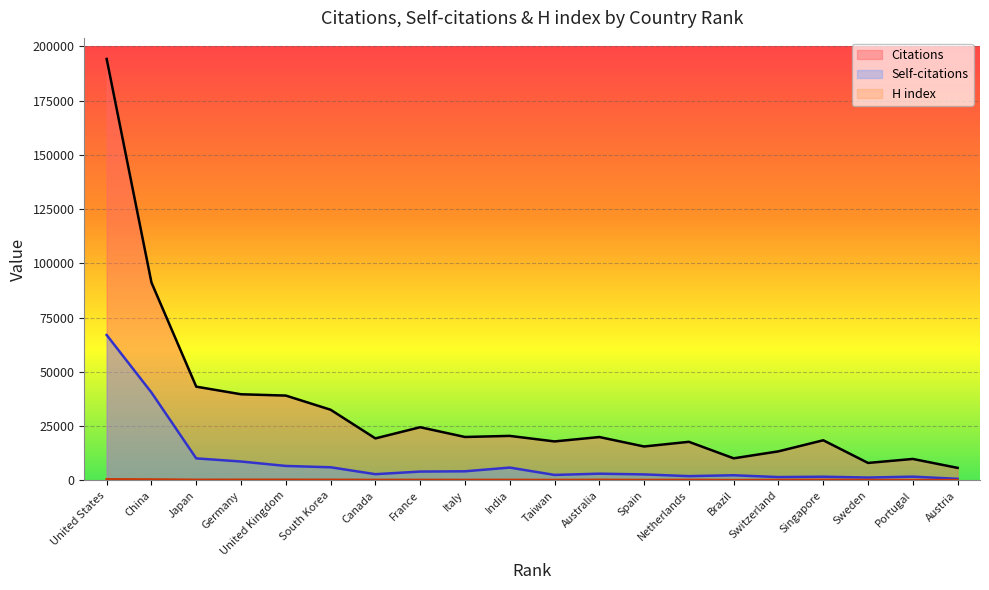

Which series changed the most between Italy and Spain?

Citations